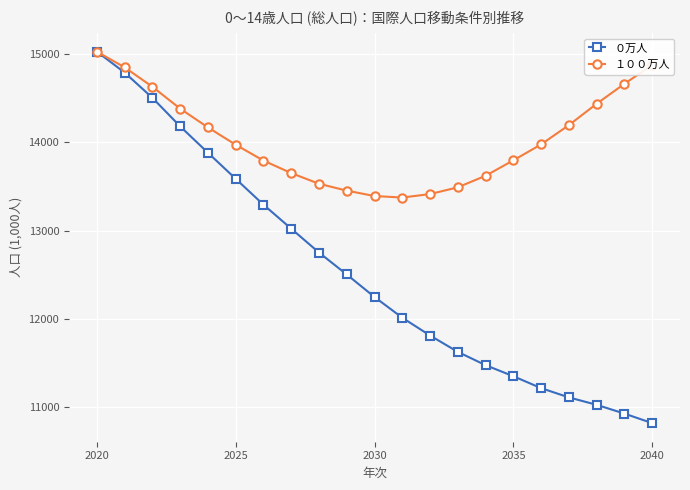

What is the minimum value for ０万人?

10813.8